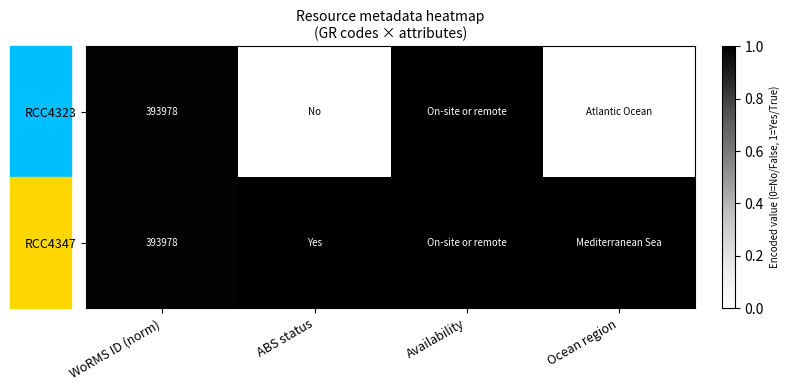

How many series are shown in this chart?

2